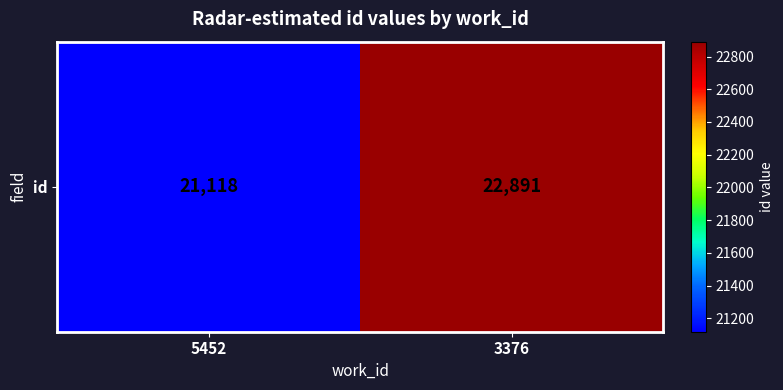

Count the values in the range 21118 to 22891.

2